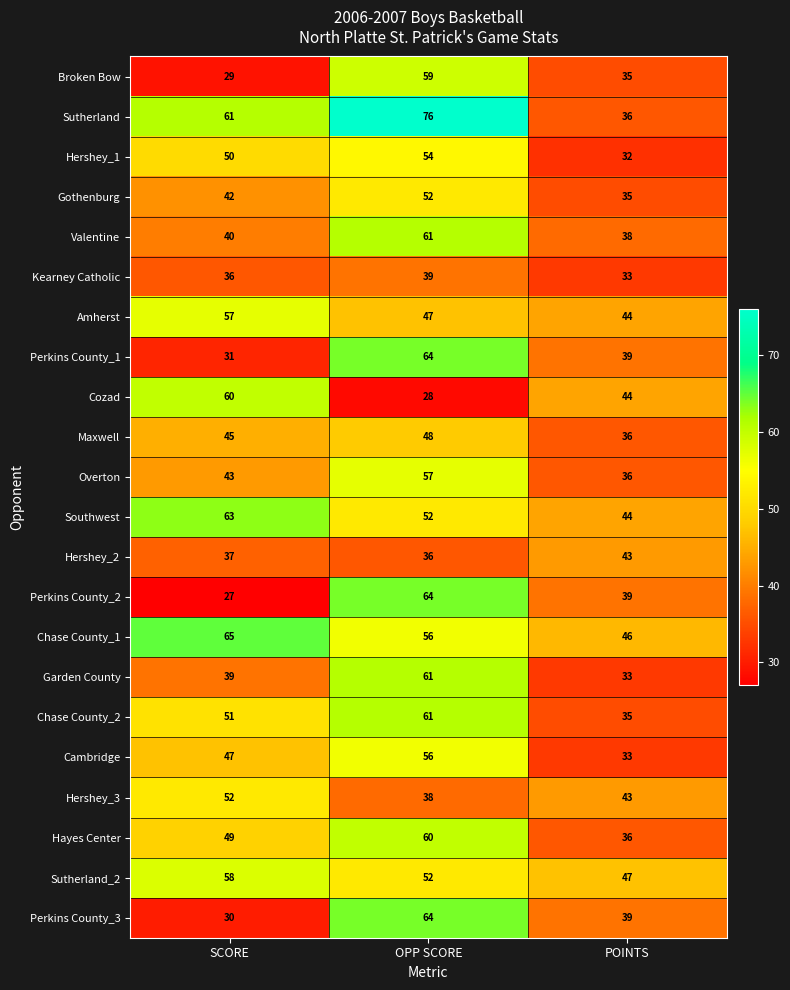

What is the total value across all series at POINTS?

846